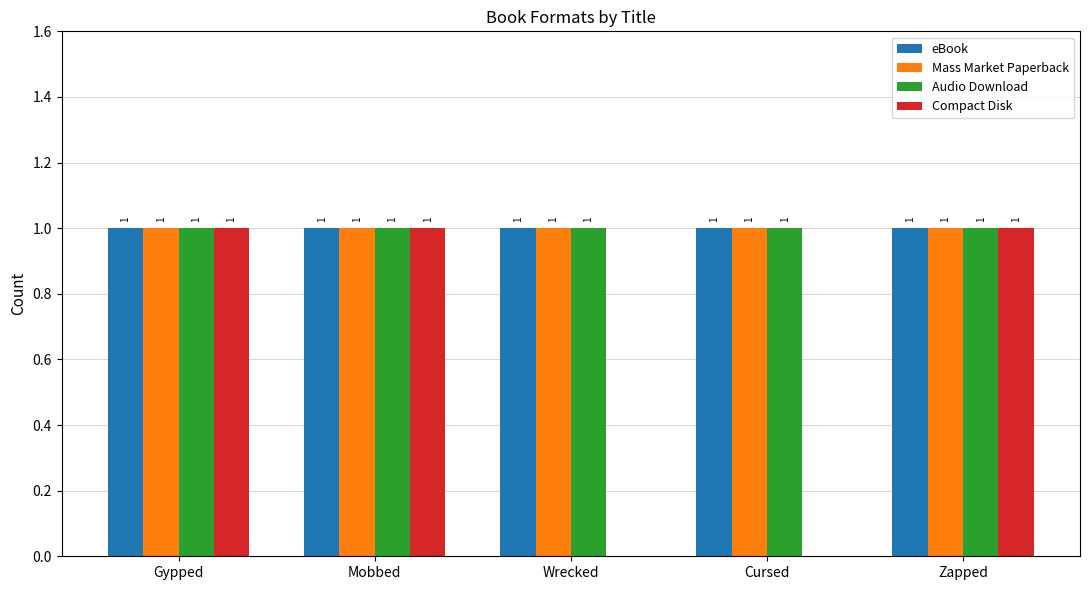

What is the total value across all series at Cursed?

3